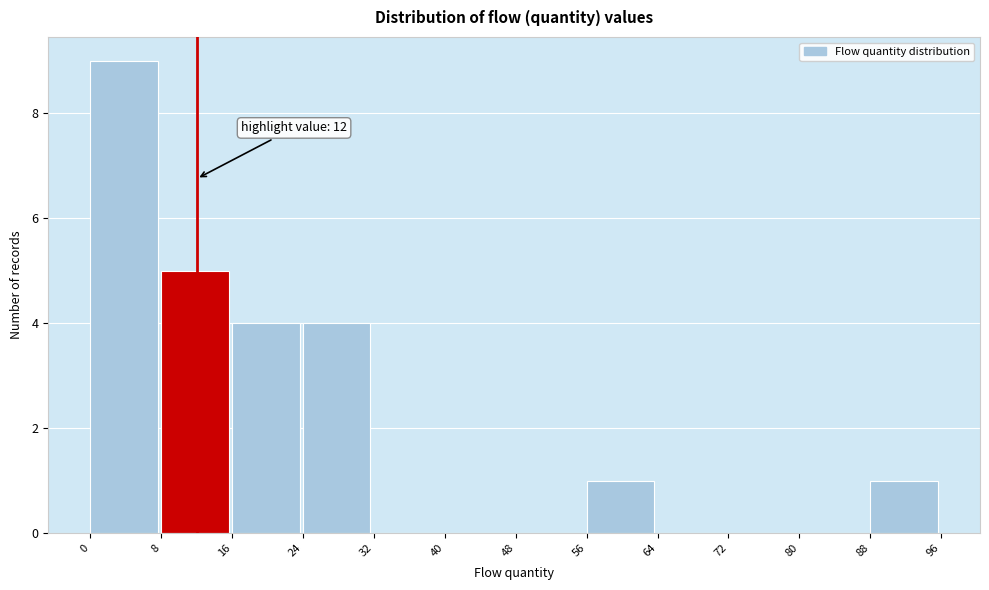

Over which range of the x-axis is the bar tallest?

0 to 8